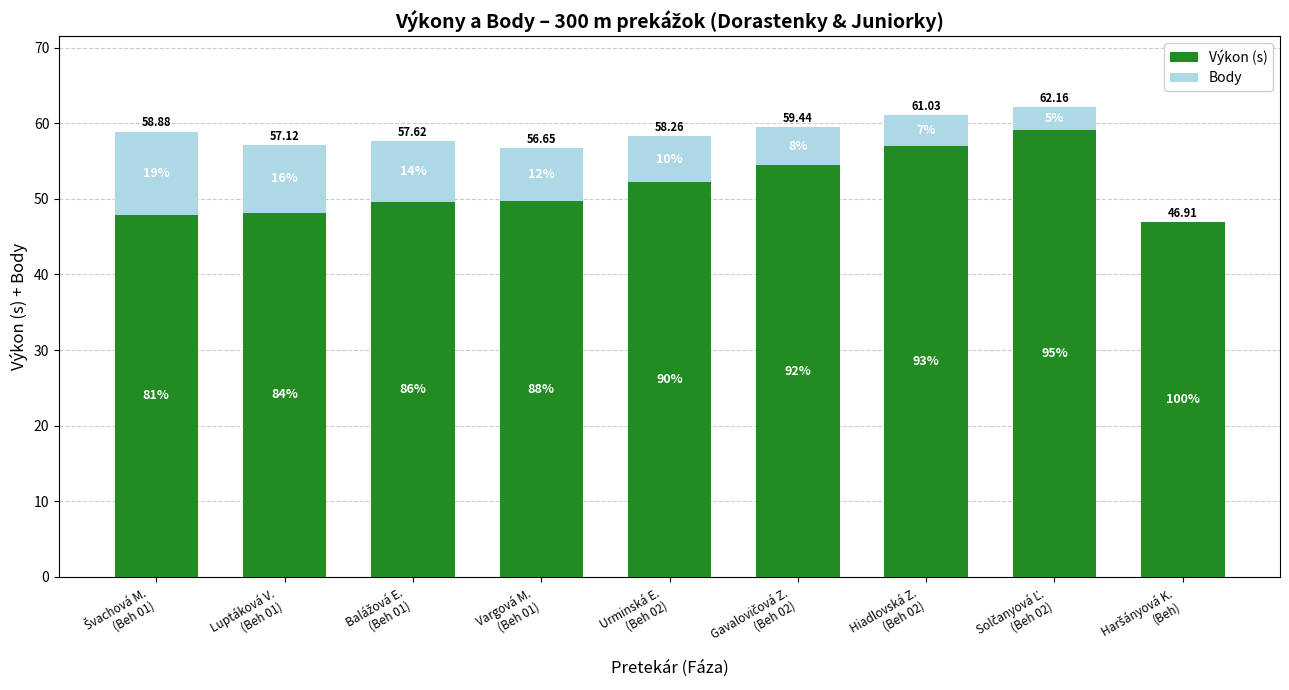

At which label is Body closest to 5?

Gavalovičová Z.
(Beh 02)